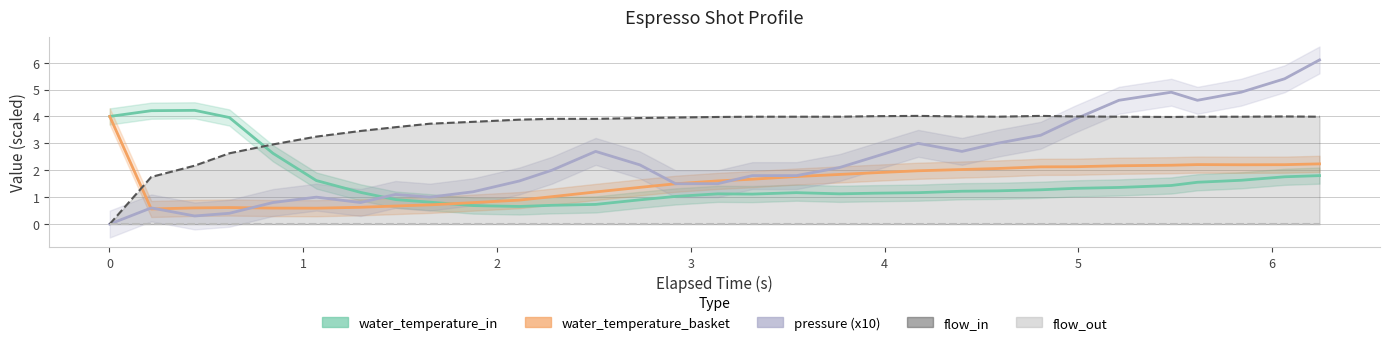

What is the greatest value displayed?

6.1